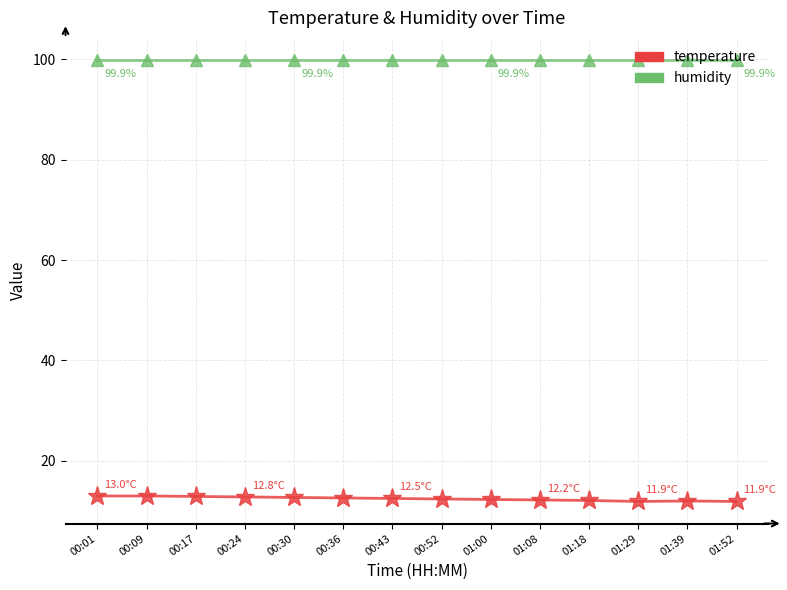

List the series in order of their peak value, lowest first.

temperature, humidity